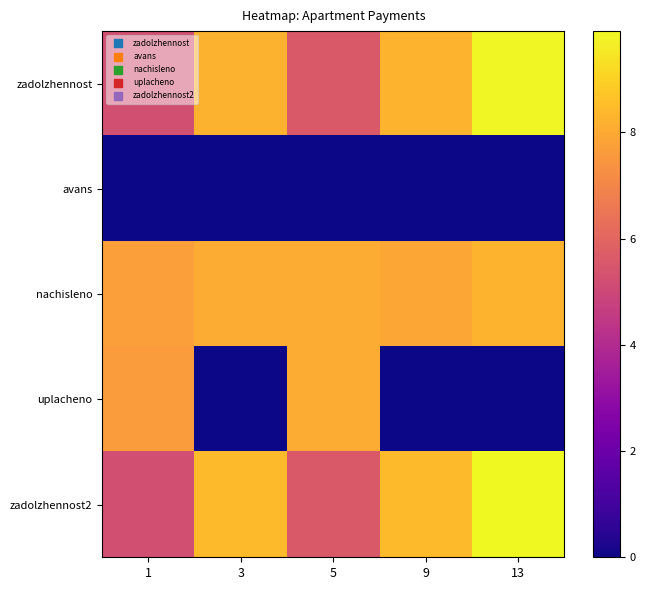

At how many categories does at least one series exceed 3?

5